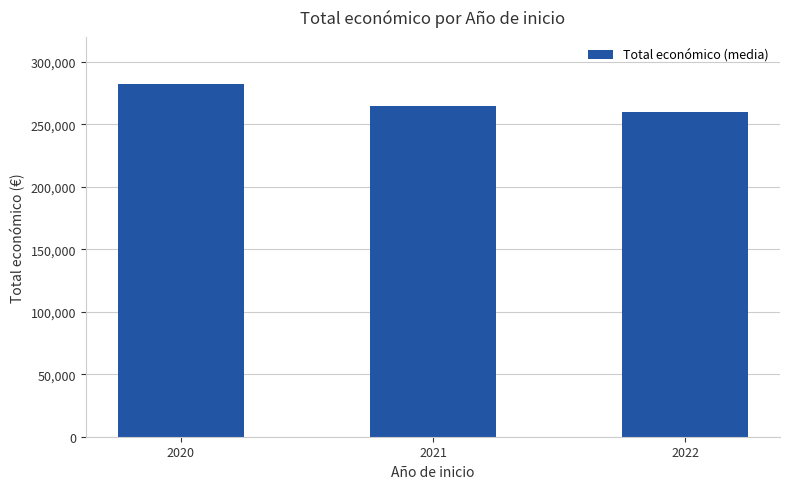

True or false: the data shows 282464.0 at 2020.

True